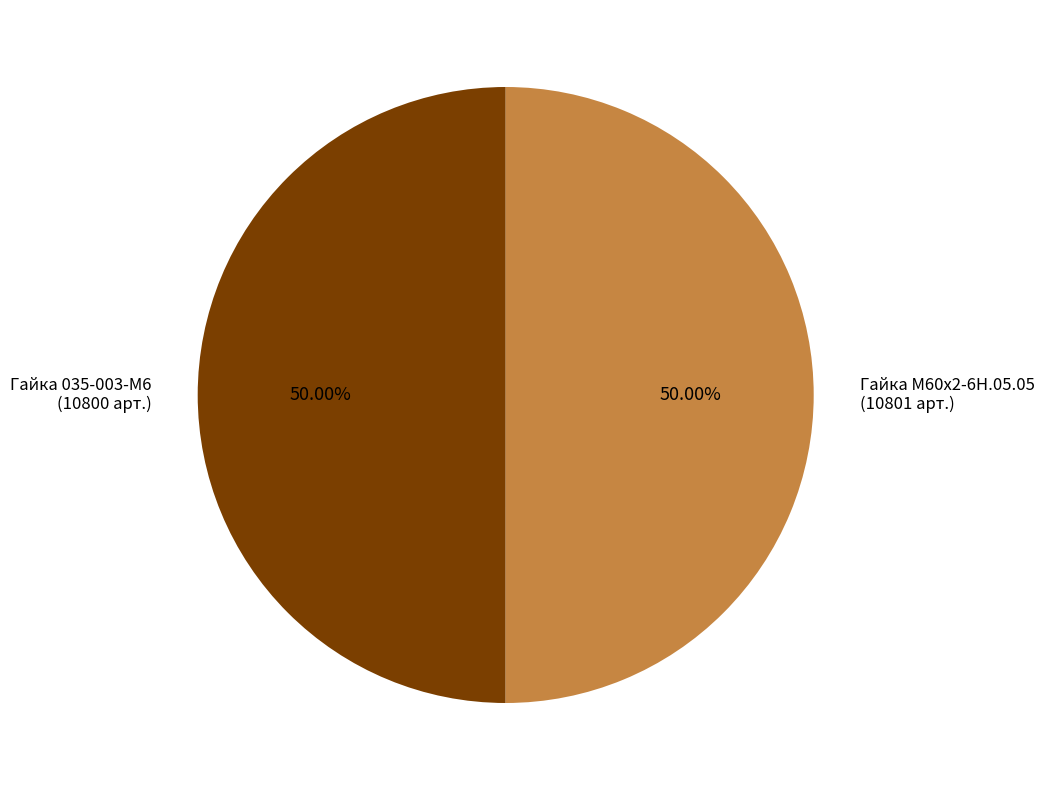

Combined, do Гайка 035-003-М6 and Гайка М60х2-6Н.05.05 account for over 50%?

Yes